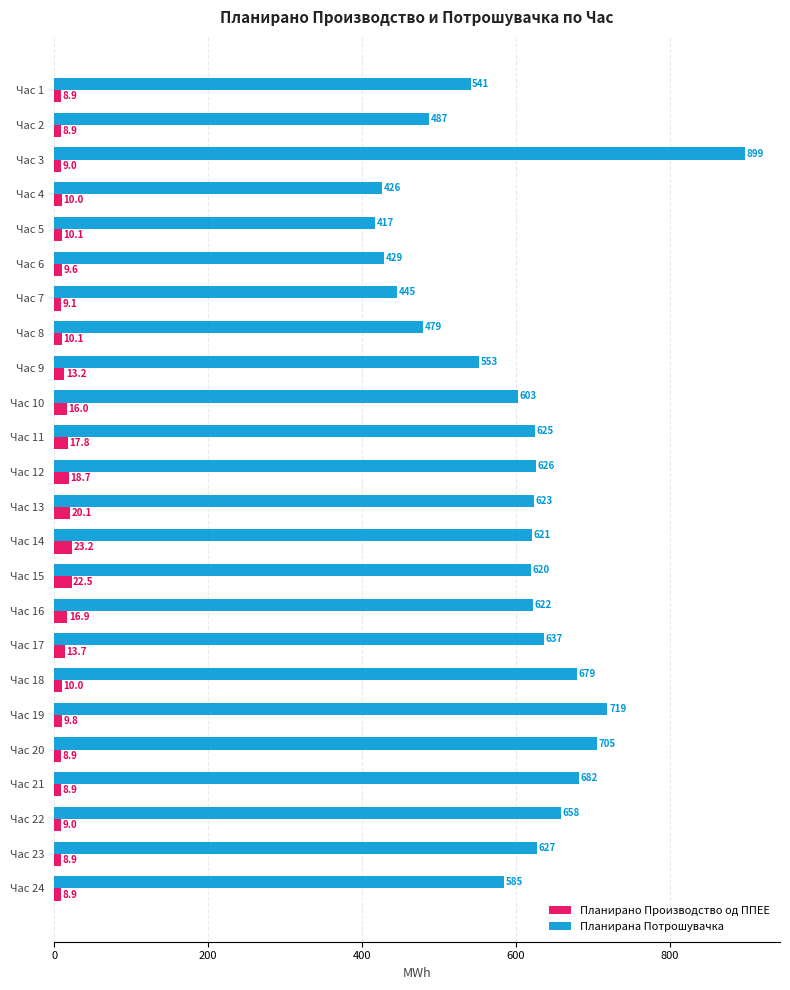

Which series has the largest total across all categories?

Планирана Потрошувачка